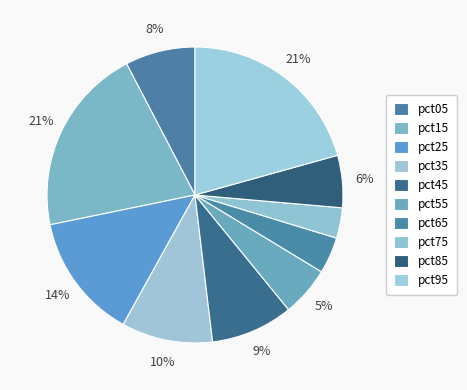

Count the number of slices in the pie.

10